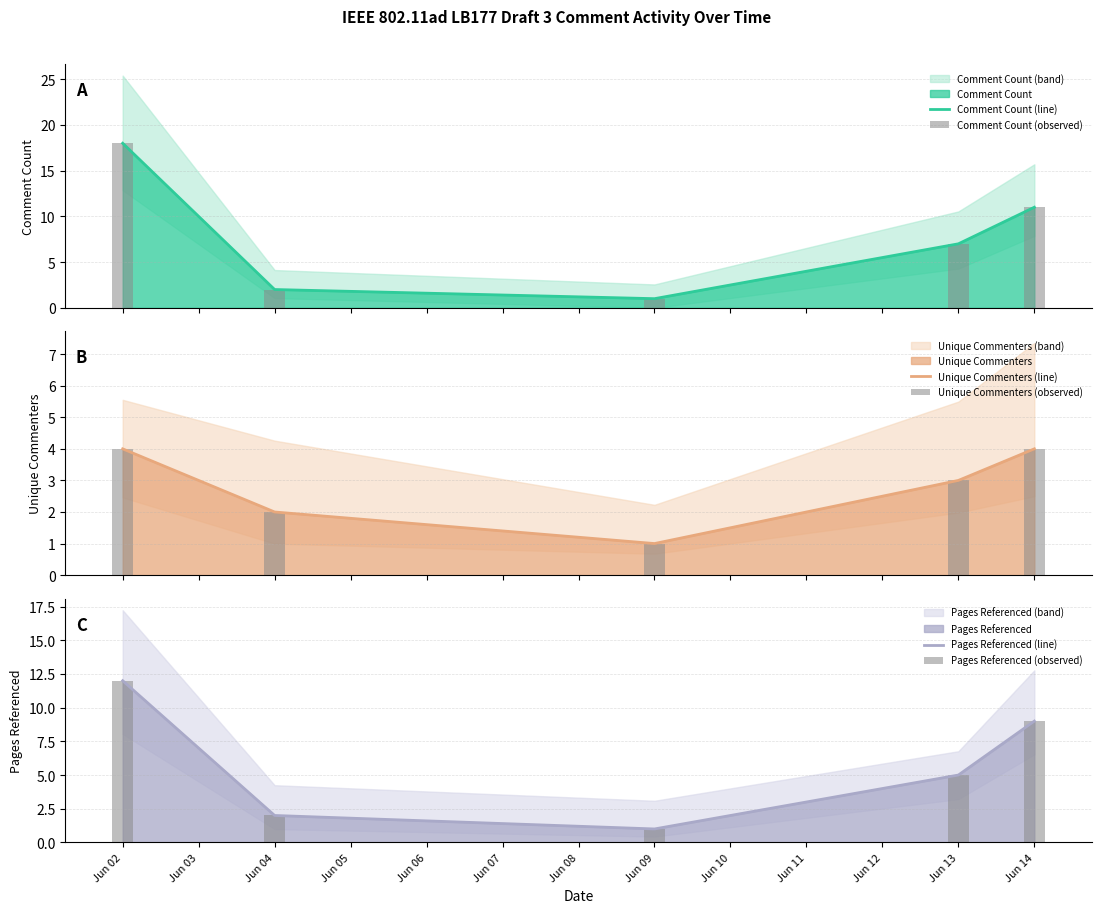

Reading left to right, list all the values displayed in this chart.

Comment Count (line): 18	2	1	7	11
Comment Count (observed): 18	2	1	7	11
Unique Commenters (line): 4	2	1	3	4
Unique Commenters (observed): 4	2	1	3	4
Pages Referenced (line): 12	2	1	5	9
Pages Referenced (observed): 12	2	1	5	9